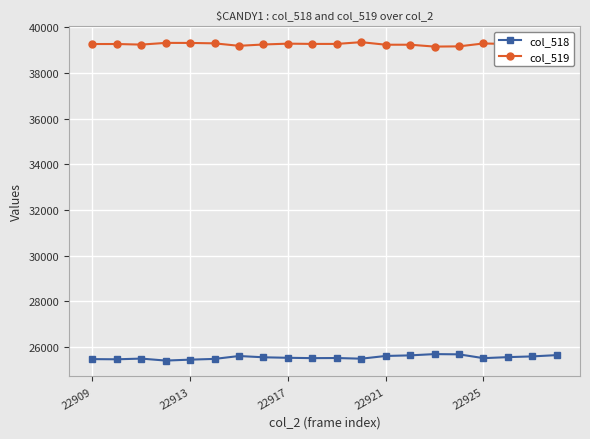

What is the greatest value displayed?

39349